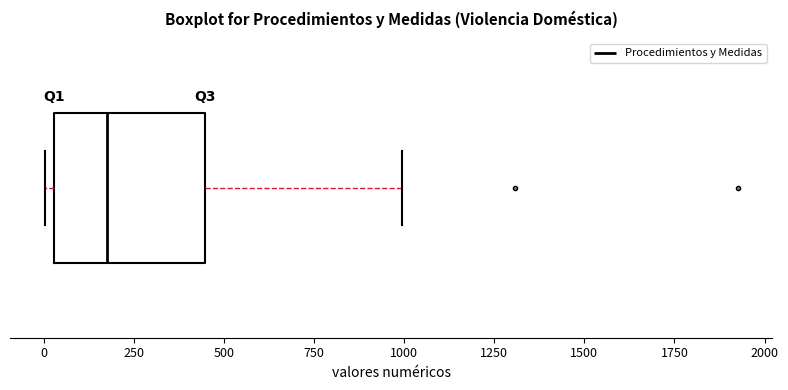

Transcribe this box plot: give where the median line is, the range the box spans, and where the two whiskers end, as read against the x-axis. The values are not printed on the chart, so give them approximately, as read against the axis.

median 150, box 50 to 450, whiskers 0 to 1000